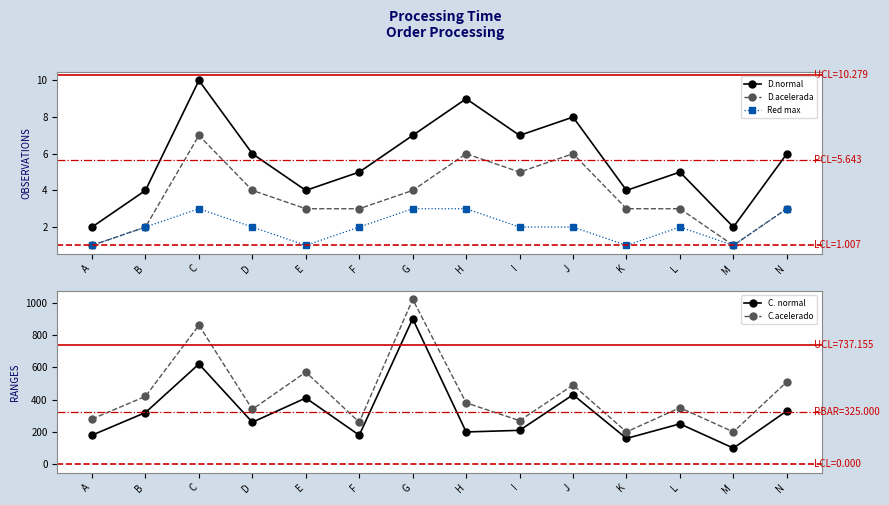

What is the total value across all series at G?

1934